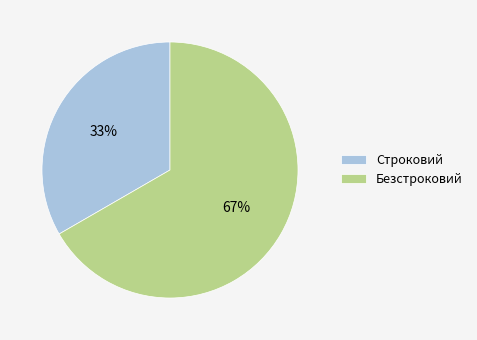

Is the sum of Строковий and Безстроковий greater than half?

Yes